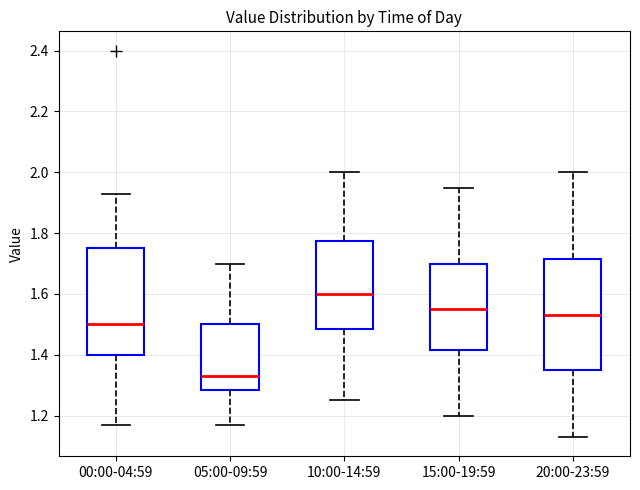

Reading left to right, read every box against the y-axis: the position of its median line, the range the box covers, and the ends of its whiskers. The values are not printed on the chart, so give them approximately, as read against the axis.

00:00-04:59: median 1.50, box 1.40 to 1.76, whiskers 1.18 to 1.94
05:00-09:59: median 1.34, box 1.28 to 1.50, whiskers 1.18 to 1.70
10:00-14:59: median 1.60, box 1.48 to 1.78, whiskers 1.26 to 2.00
15:00-19:59: median 1.56, box 1.42 to 1.70, whiskers 1.20 to 1.96
20:00-23:59: median 1.54, box 1.36 to 1.72, whiskers 1.14 to 2.00